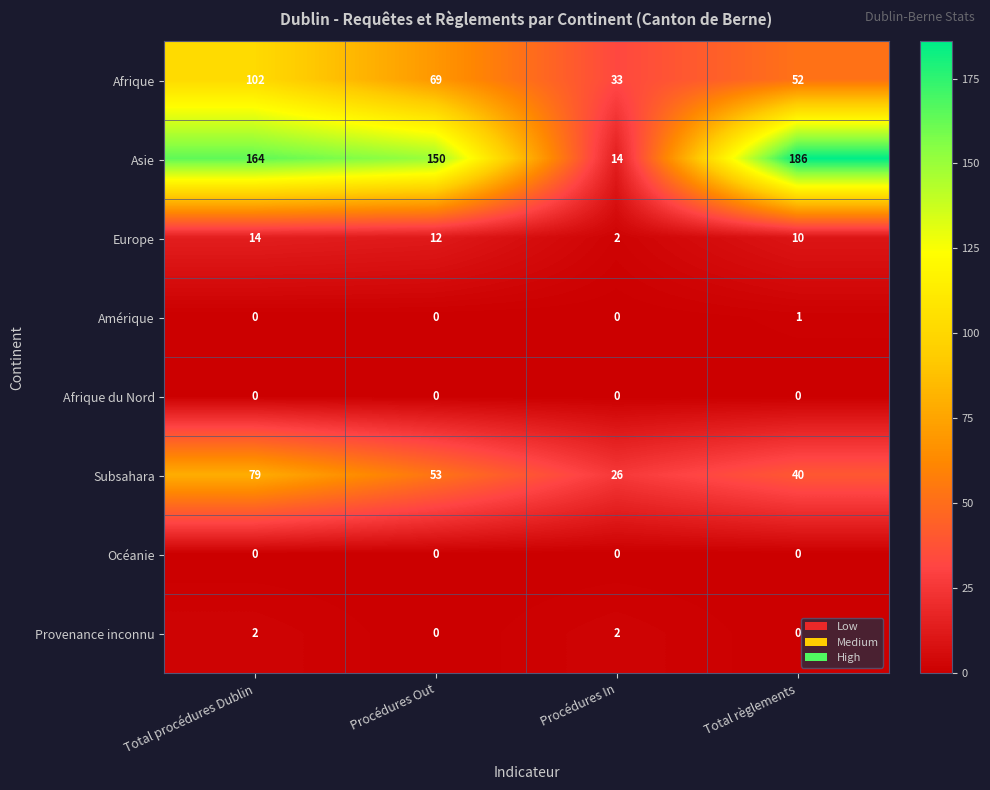

The value of Europe at Procédures In is 2. True or false?

True